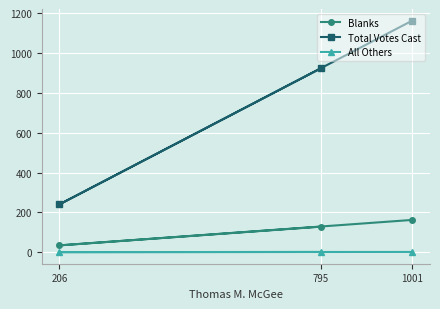

What is the difference between the Blanks values at 795 and 206?

94